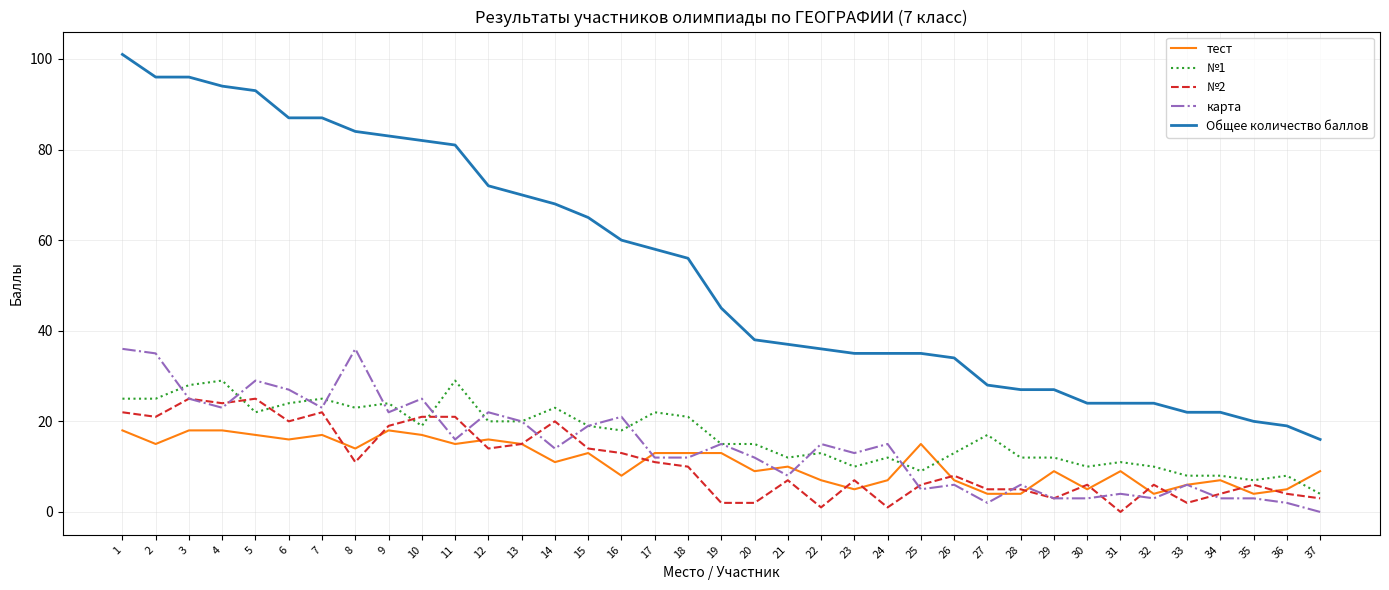

Reading left to right, what are all the values shown in this chart?

тест: 18	15	18	18	17	16	17	14	18	17	15	16	15	11	13	8	13	13	13	9	10	7	5	7	15	7	4	4	9	5	9	4	6	7	4	5	9
№1: 25	25	28	29	22	24	25	23	24	19	29	20	20	23	19	18	22	21	15	15	12	13	10	12	9	13	17	12	12	10	11	10	8	8	7	8	4
№2: 22	21	25	24	25	20	22	11	19	21	21	14	15	20	14	13	11	10	2	2	7	1	7	1	6	8	5	5	3	6	0	6	2	4	6	4	3
карта: 36	35	25	23	29	27	23	36	22	25	16	22	20	14	19	21	12	12	15	12	8	15	13	15	5	6	2	6	3	3	4	3	6	3	3	2	0
Общее количество баллов: 101	96	96	94	93	87	87	84	83	82	81	72	70	68	65	60	58	56	45	38	37	36	35	35	35	34	28	27	27	24	24	24	22	22	20	19	16